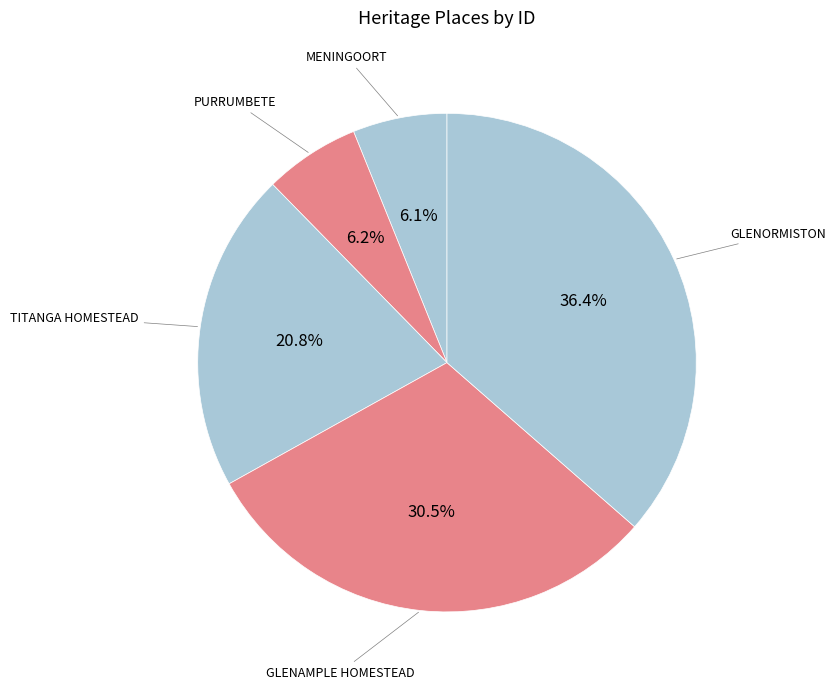

What is the largest slice in the pie chart?

GLENORMISTON